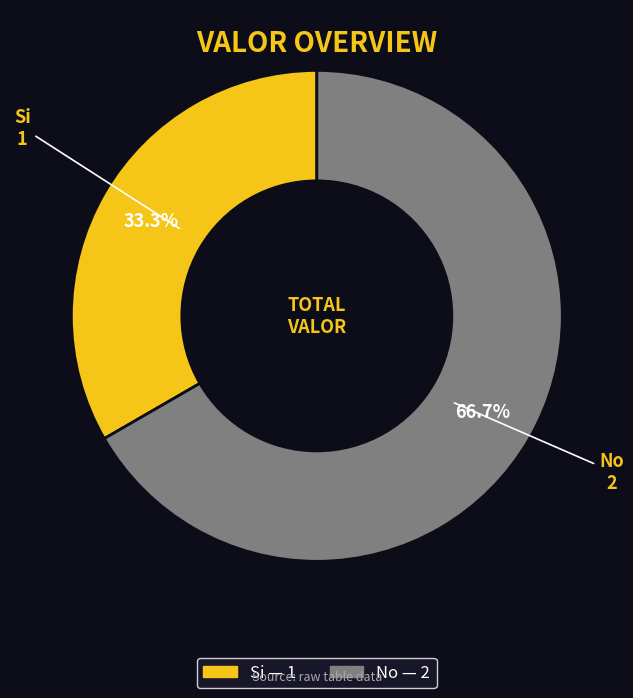

To the nearest percent, what portion does Si represent?

33%